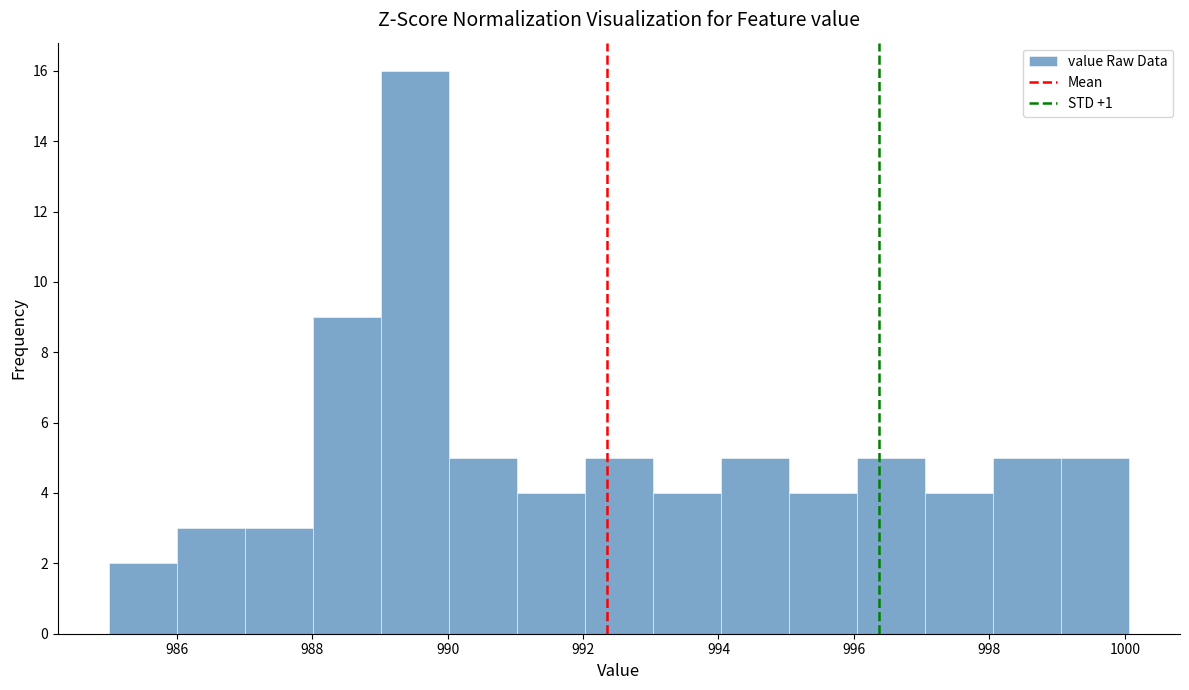

How tall is the bar that spans 987 to 988 on the x-axis? Neither the bar edges nor the heights are printed on the chart, so give them approximately, as read against the axes.

3